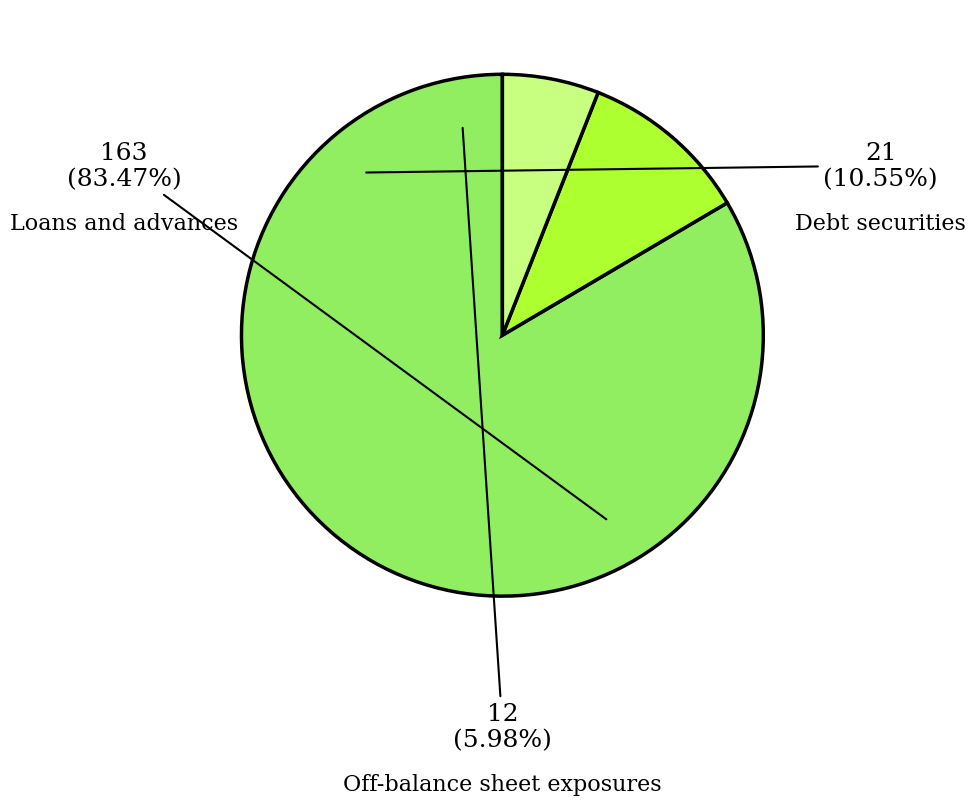

The Off-balance sheet exposures slice represents 6% of the pie. True or false?

True